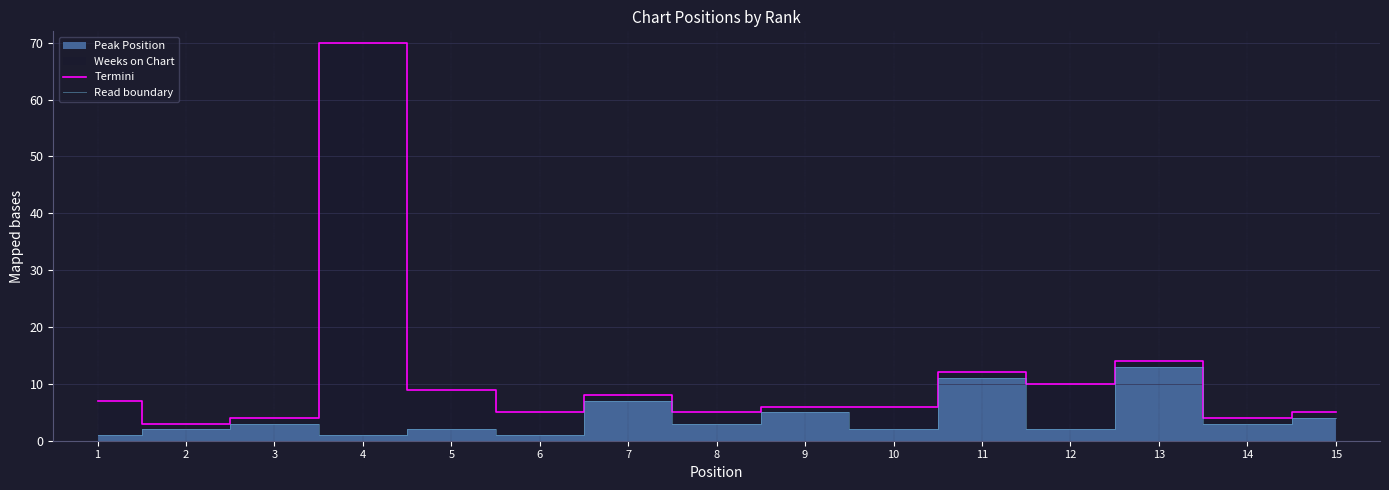

Where does the Termini series first go above 6?

1